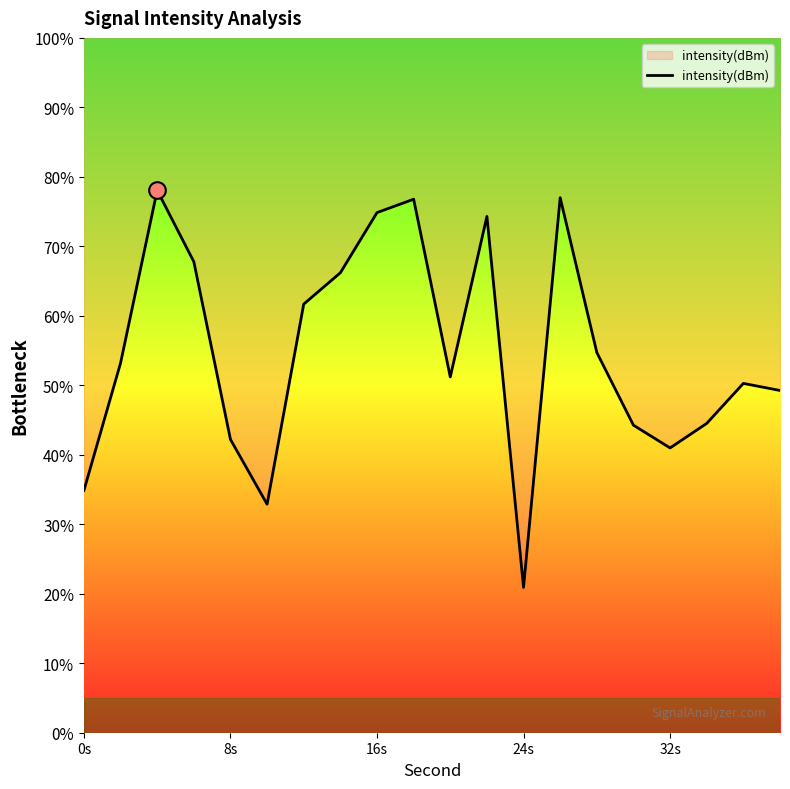

Approximately how many times larger is the value at 24s compared to 32s?

0.5